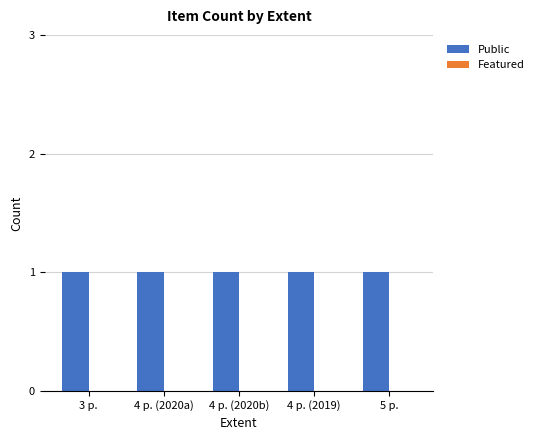

What is the total value across all series at 4 p. (2020a)?

1